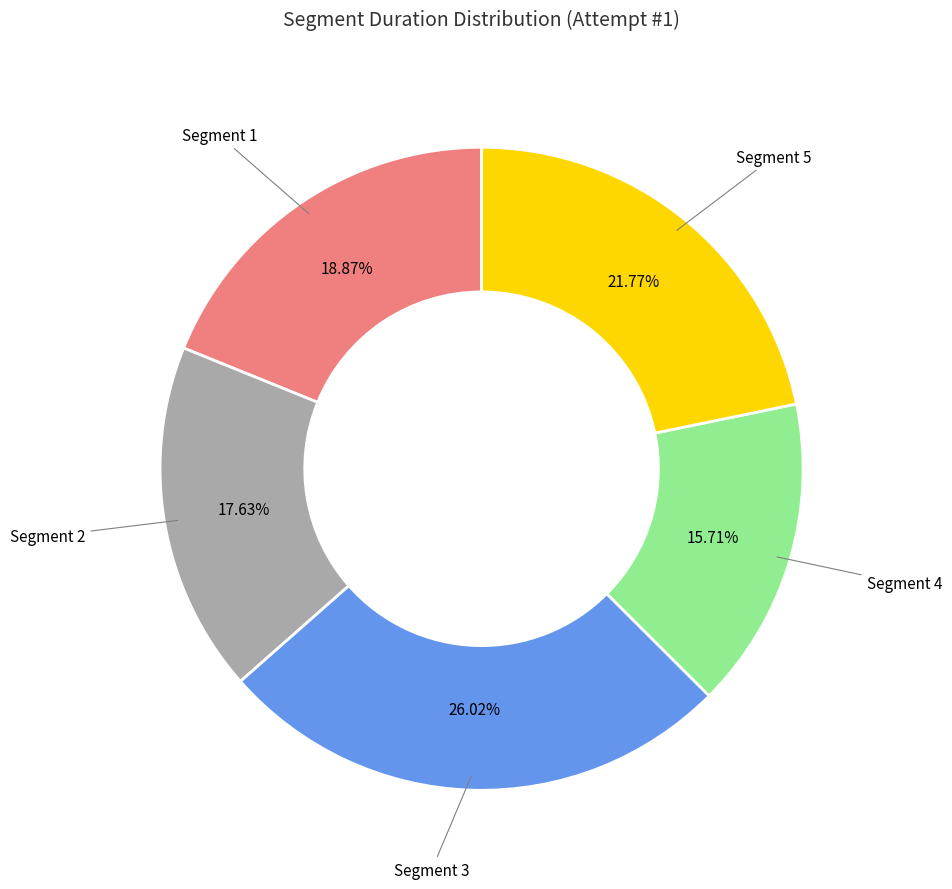

To the nearest percent, what is the difference between the largest and smallest slice percentages?

10%